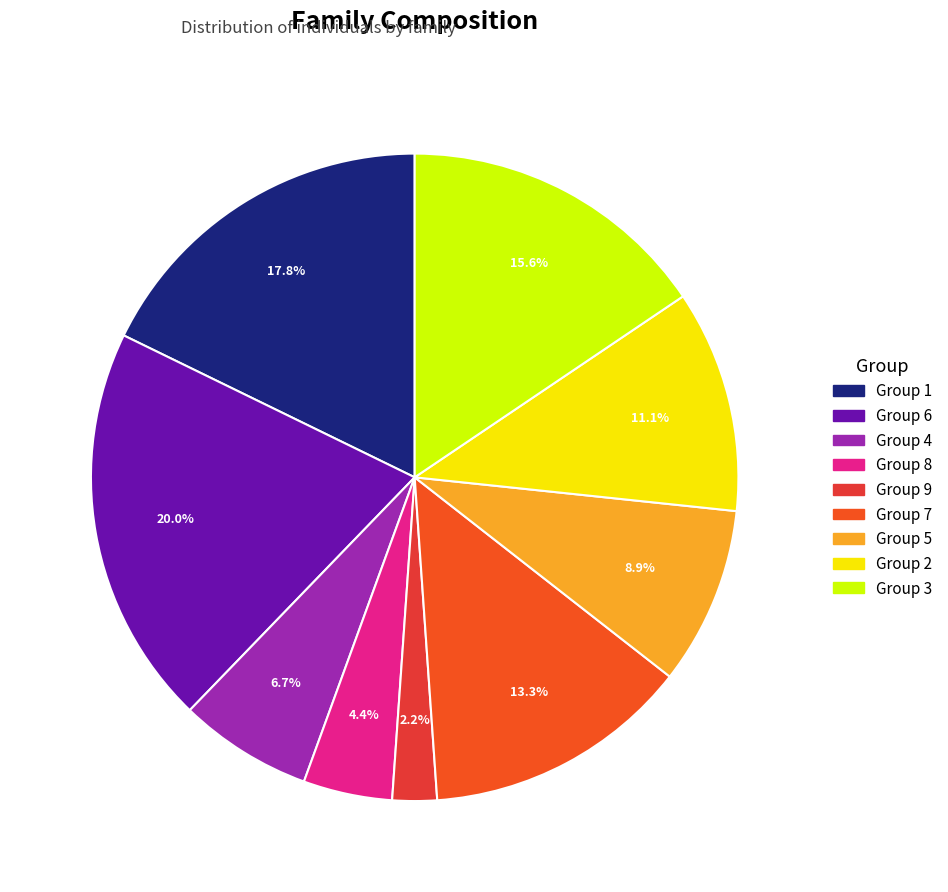

What is the largest slice in the pie chart?

6